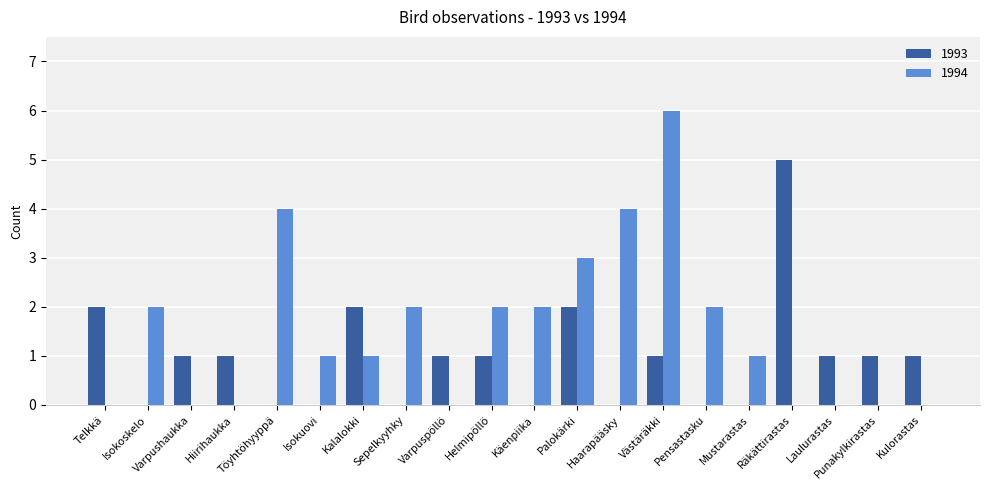

What is the sum of the 1993 values at Räkättirastas and Varpushaukka?

6